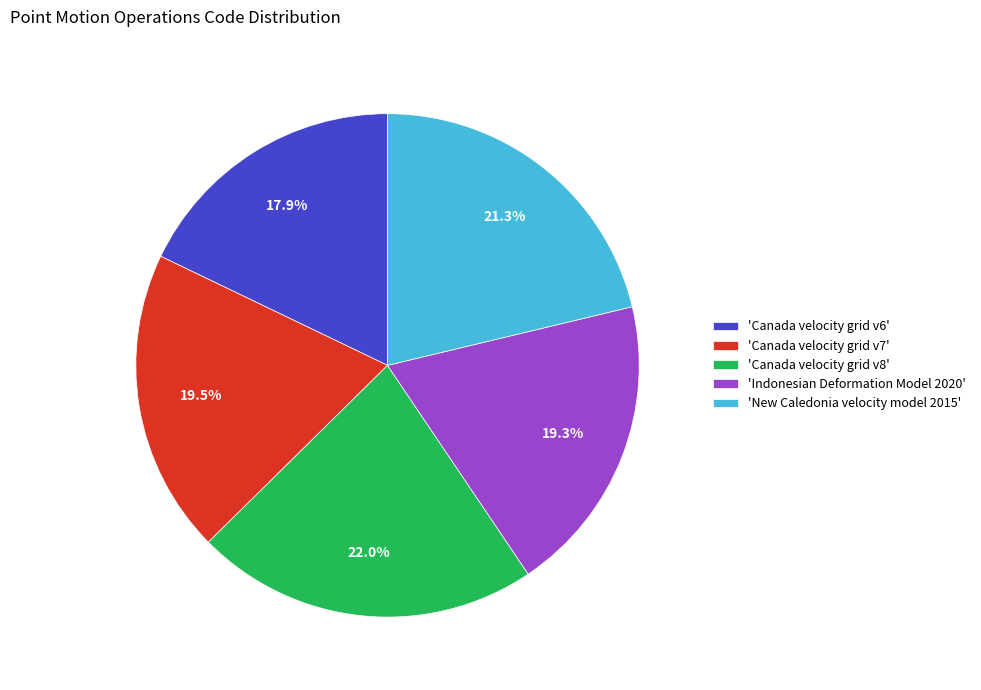

Which category has the smallest portion of the pie?

'Canada velocity grid v6'